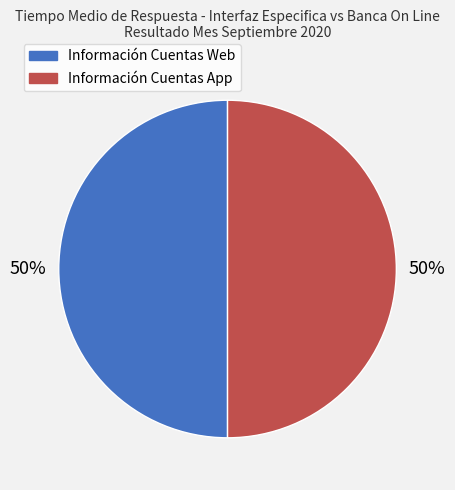

To the nearest percent, what is the average slice percentage?

50%